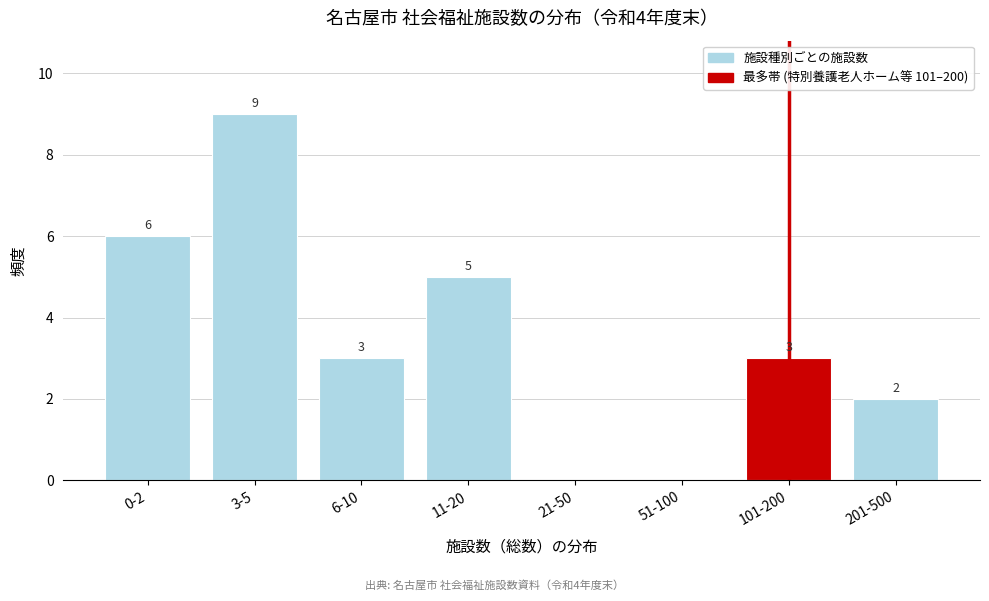

Reading right to left, transcribe all the data shown in this chart.

201-500=2	101-200=3	51-100=0	21-50=0	11-20=5	6-10=3	3-5=9	0-2=6